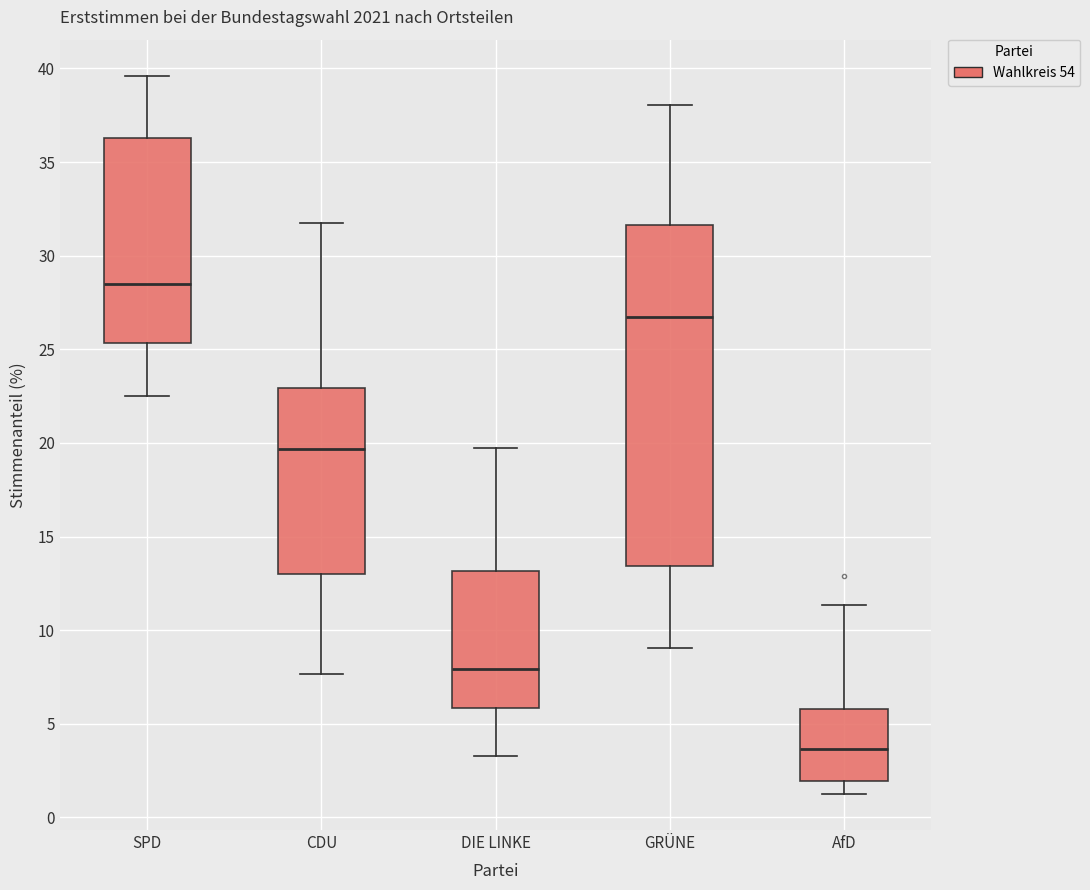

Which box has the highest median line?

SPD